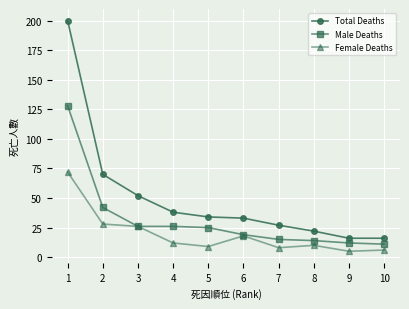

The Total Deaths series shows 22 at 8. True or false?

True